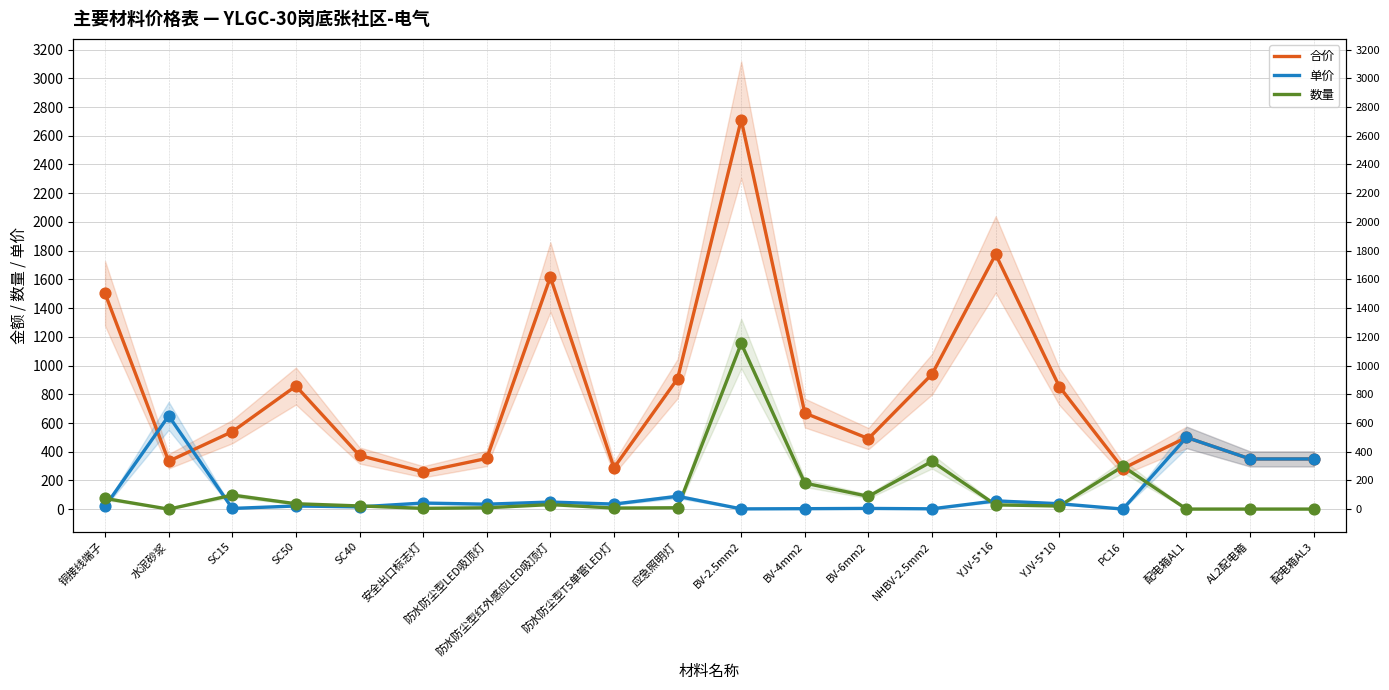

At which category is the sum across all series the highest?

BV-2.5mm2